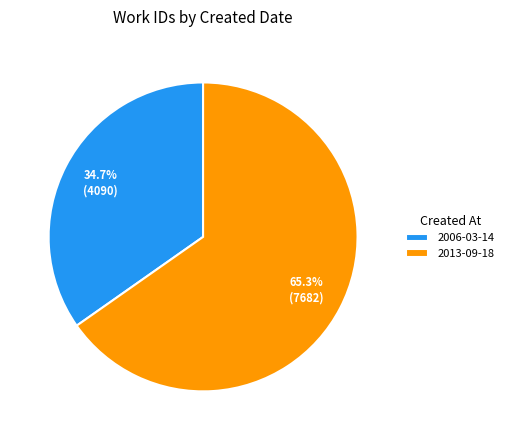

Approximately how many times larger is the value at 2013-09-18 compared to 2006-03-14?

1.9